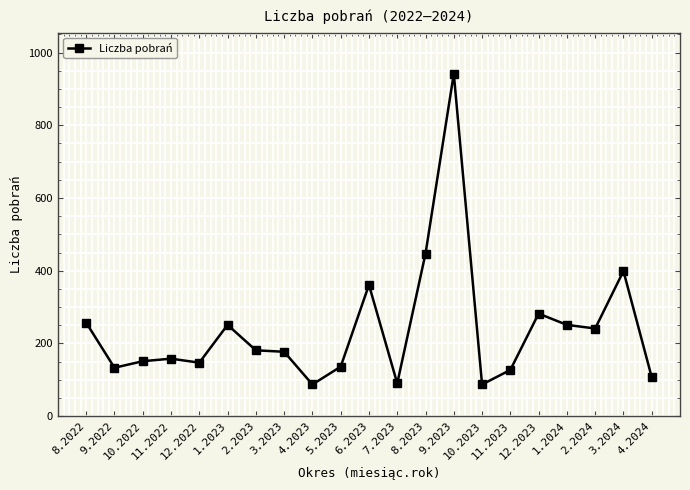

What is the minimum value shown in the chart?

87